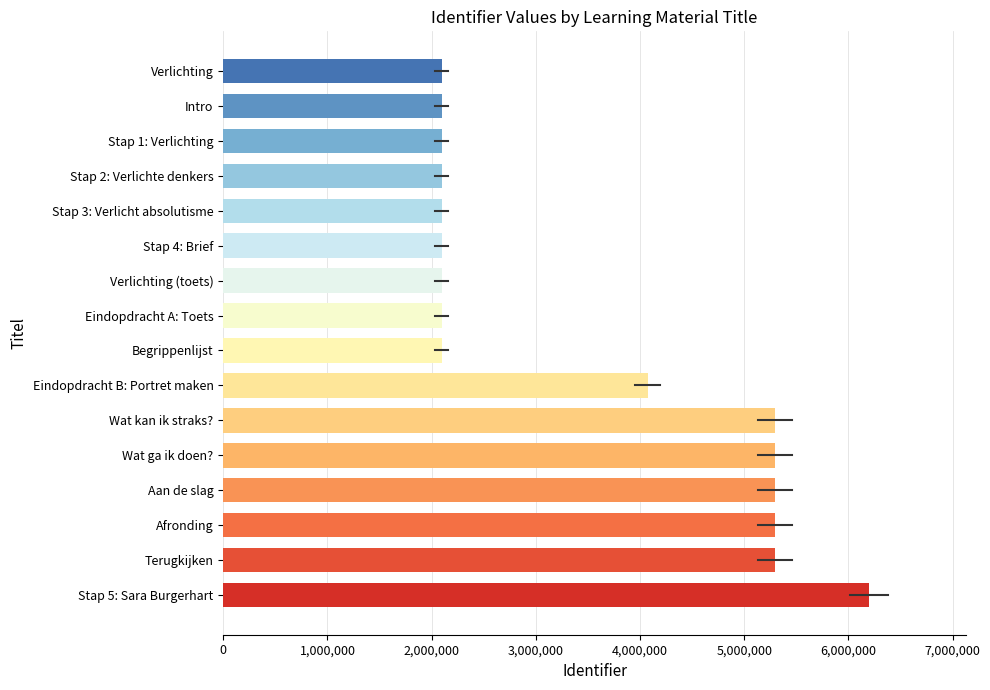

What is the greatest value displayed?

6198287